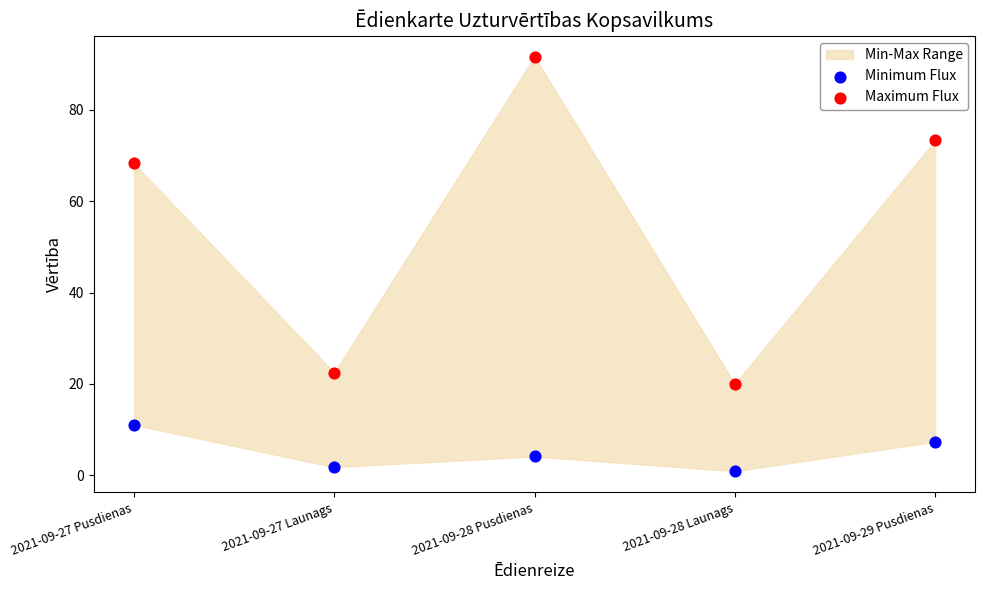

Across all data points, what is the range of Y values (max minus min)?

90.8